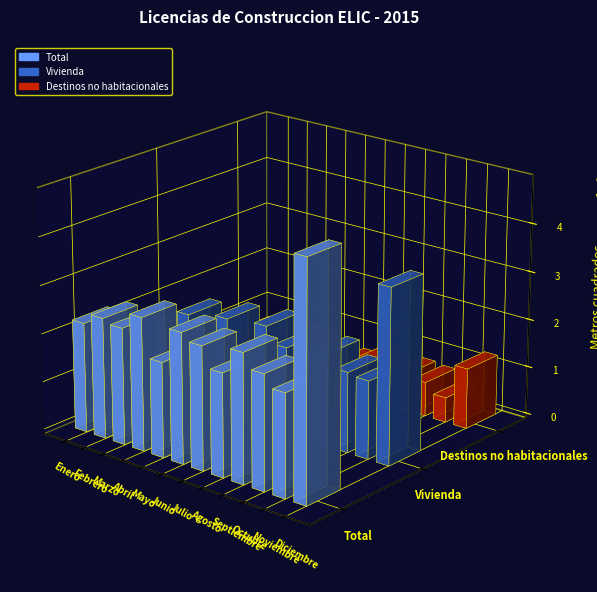

Which series has the largest total across all categories?

Total